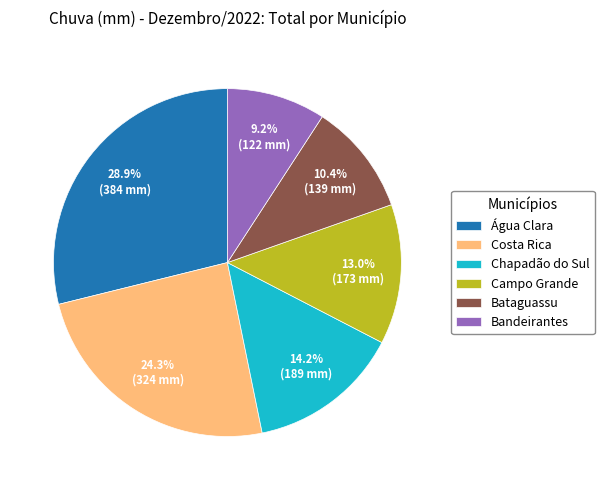

Rank the categories by value from lowest to highest.

Bandeirantes, Bataguassu, Campo Grande, Chapadão do Sul, Costa Rica, Água Clara